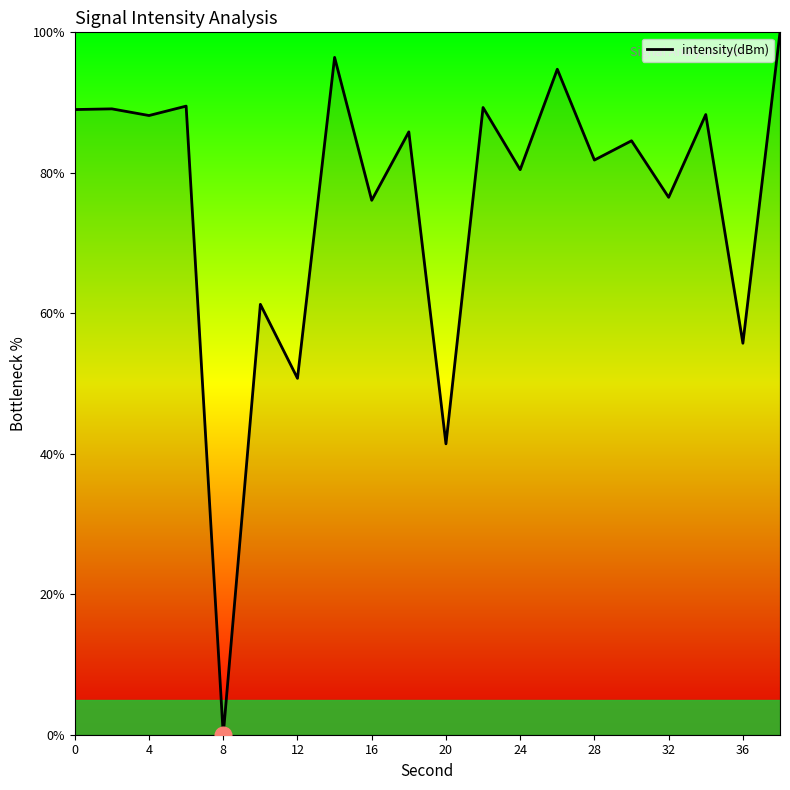

What is the maximum value shown in the chart?

100.0